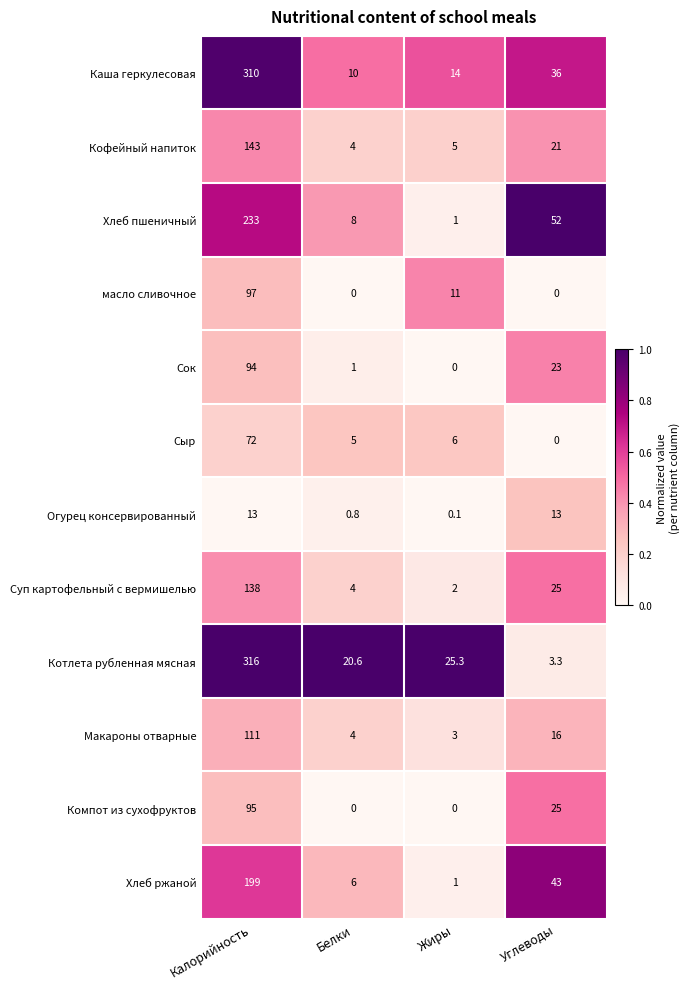

Which series has the widest spread of values?

Котлета рубленная мясная